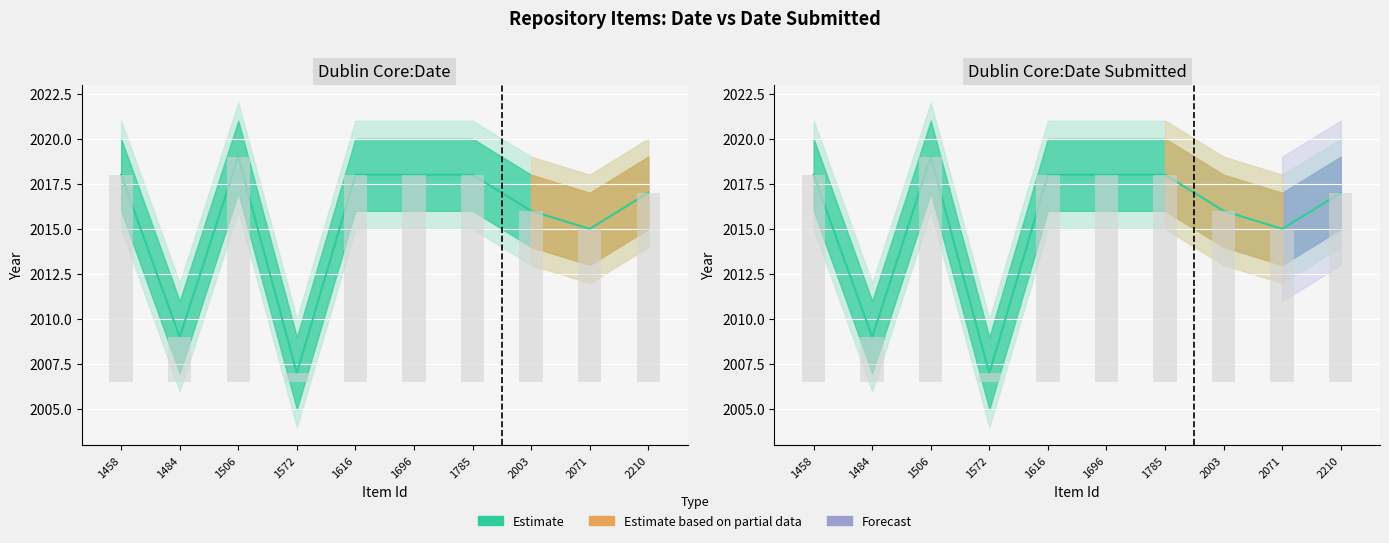

Which series has the largest total across all categories?

Dublin Core:Date